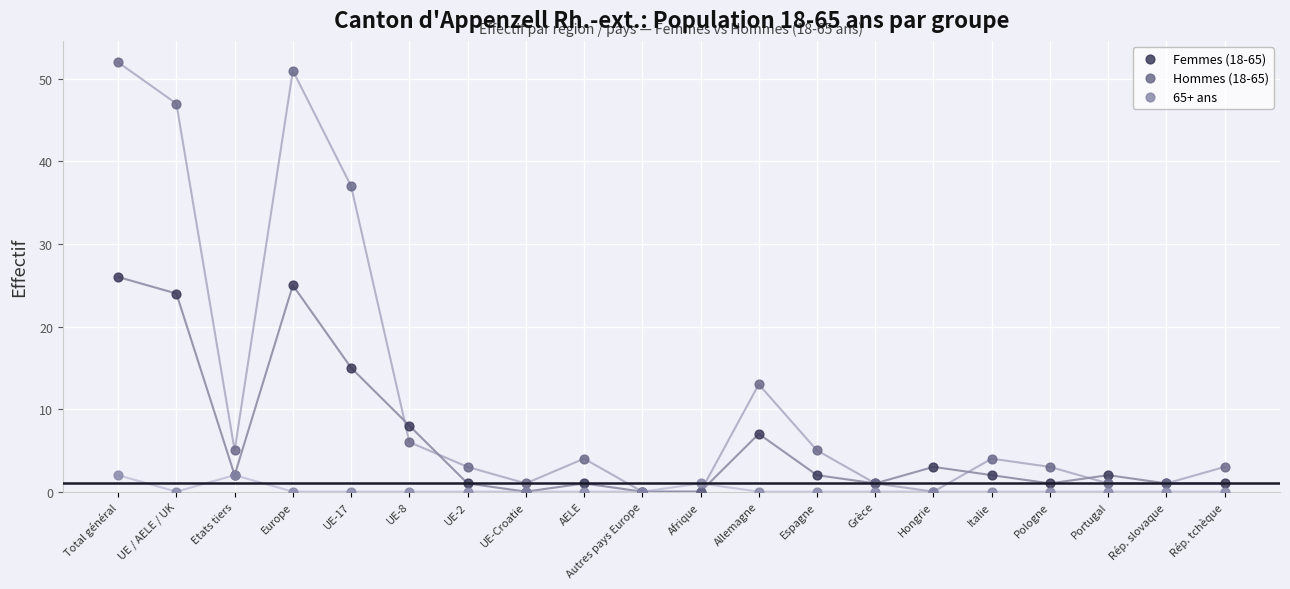

Which series contains the highest Y value?

Hommes (18-65)